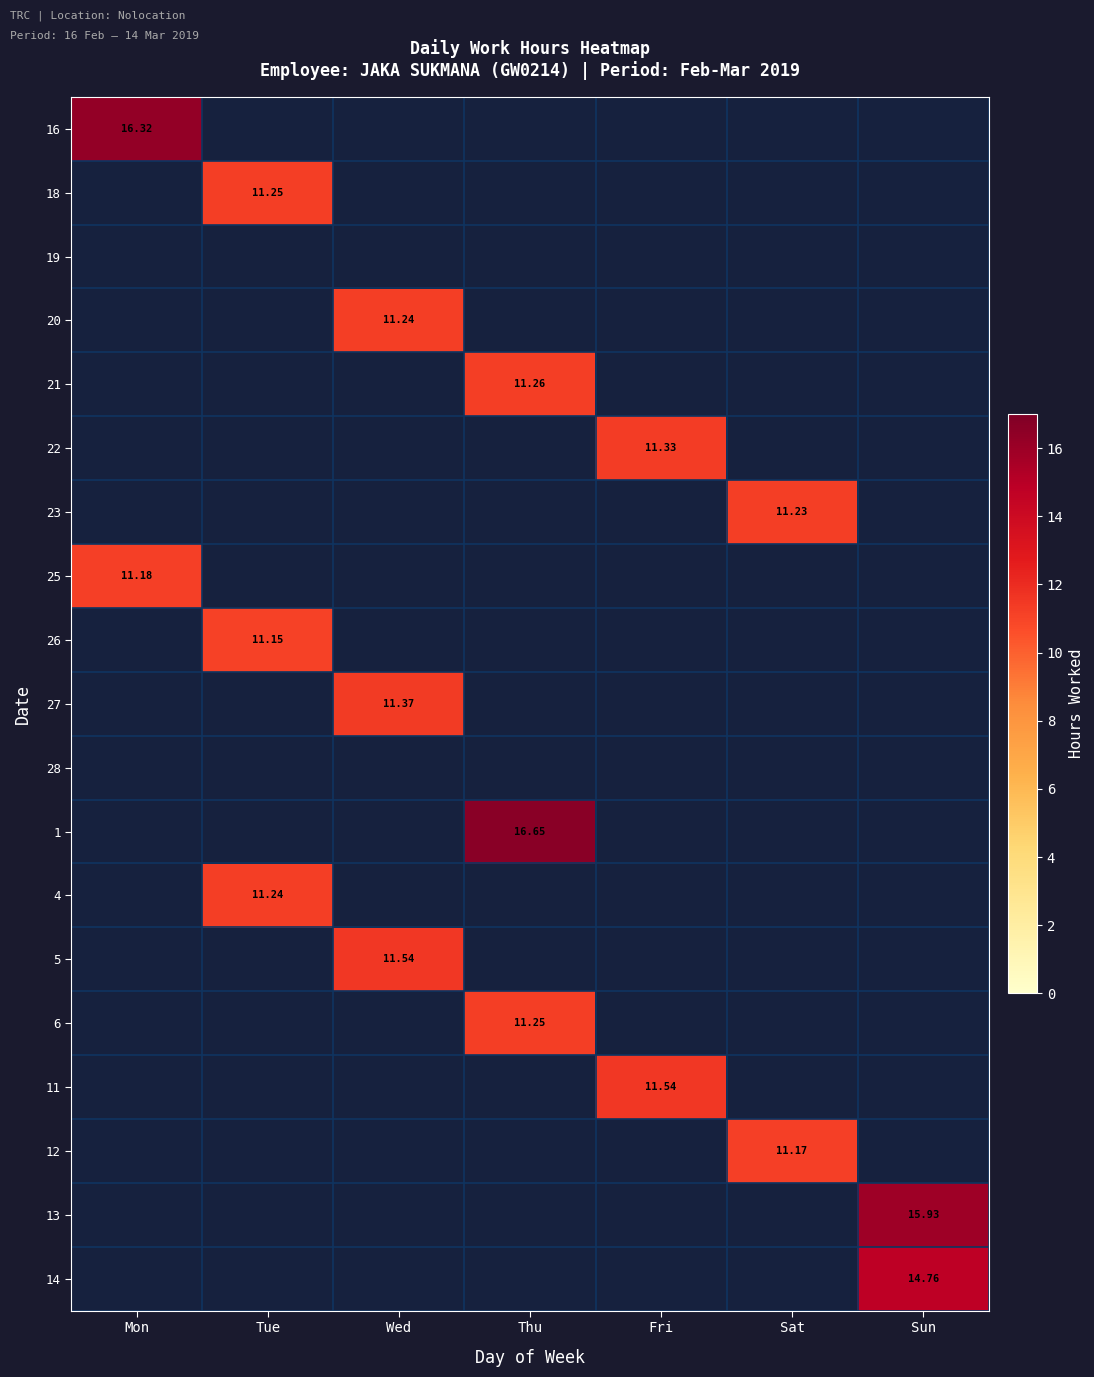

At Thu, list the series in order from smallest to largest.

16, 18, 19, 20, 22, 23, 25, 26, 27, 28, 4, 5, 11, 12, 13, 14, 6, 21, 1